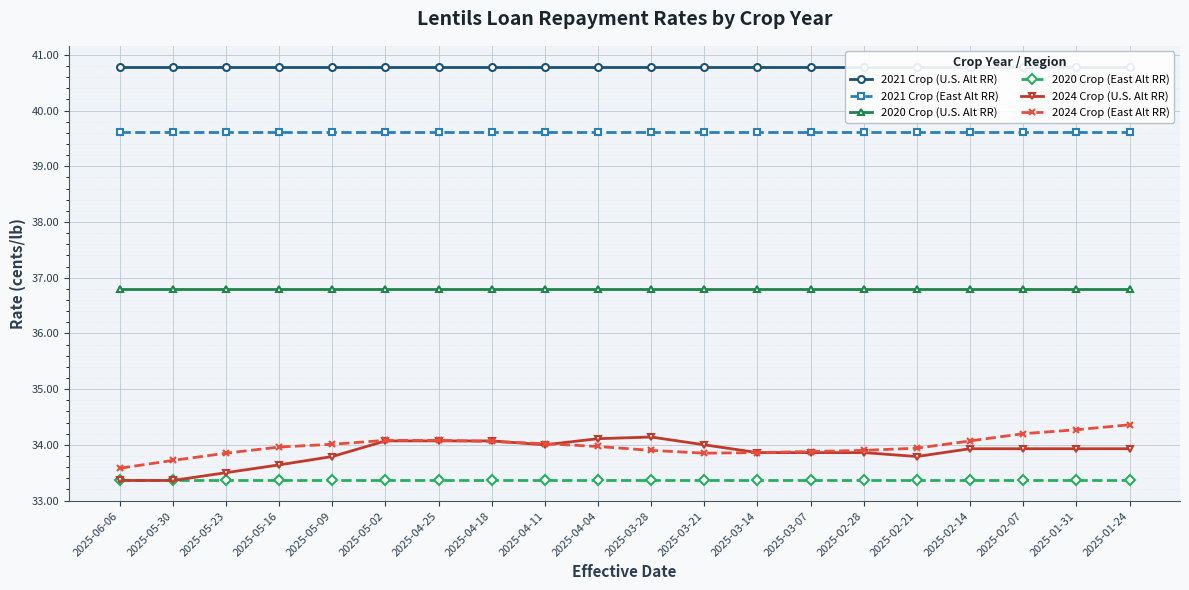

What is the total value across all series at 2025-04-11?

218.6